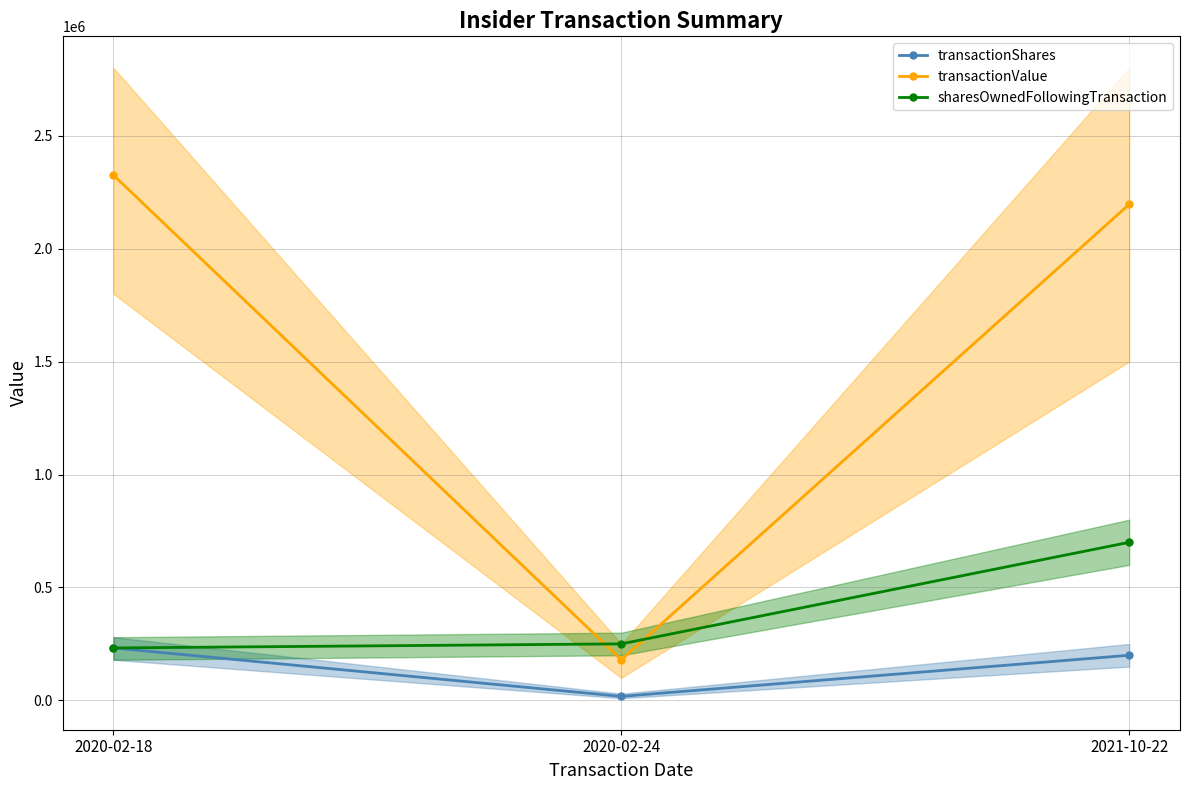

Where does the transactionShares series first go above 200000?

2020-02-18